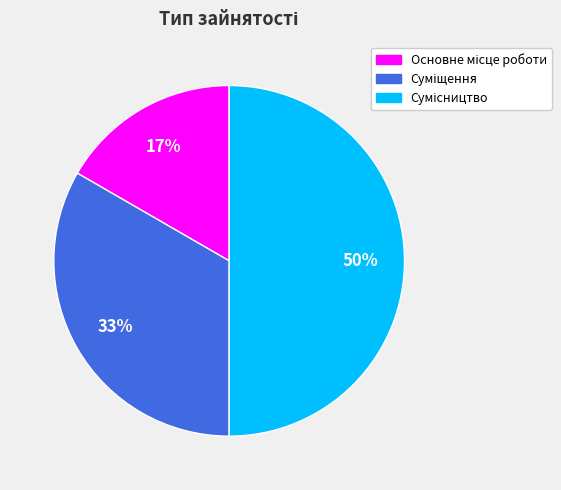

To the nearest percent, what percentage of the pie is Сумісництво?

50%